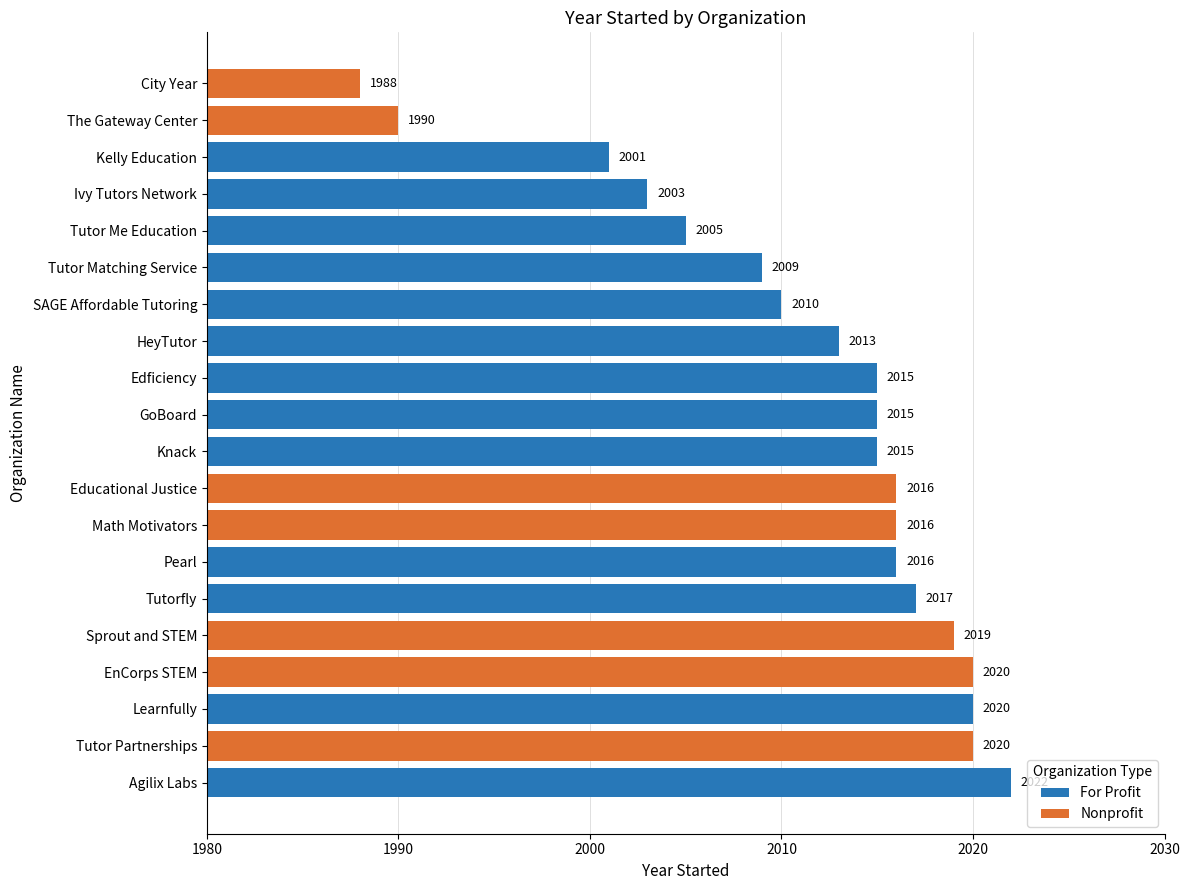

What is the change in value from Educational Justice to Tutor Me Education?

-11